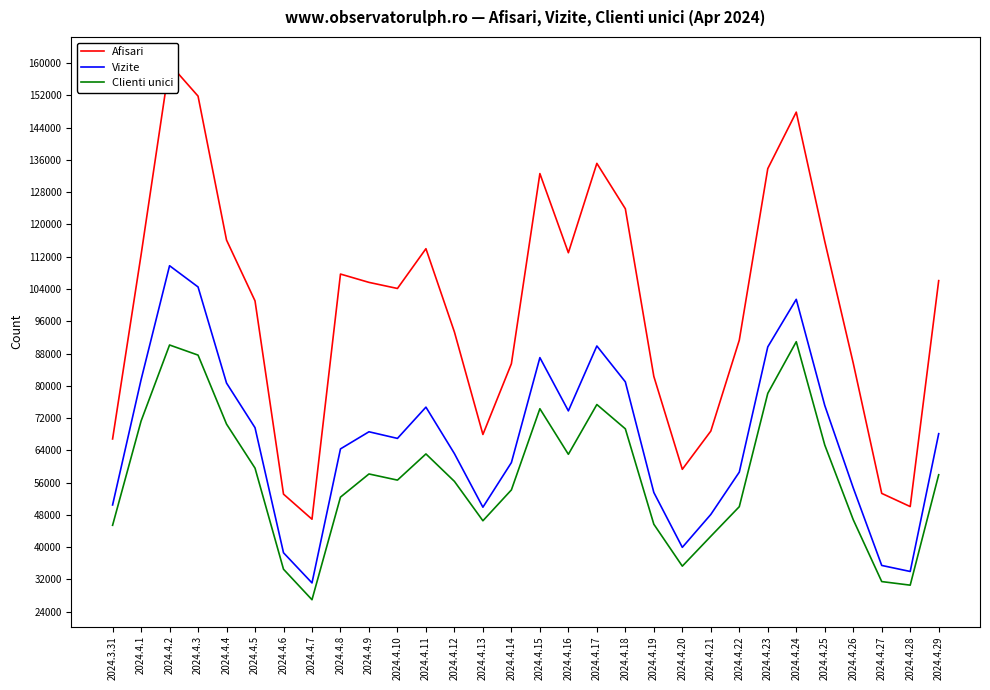

Which category has the lowest value in the Afisari series?

2024.4.7